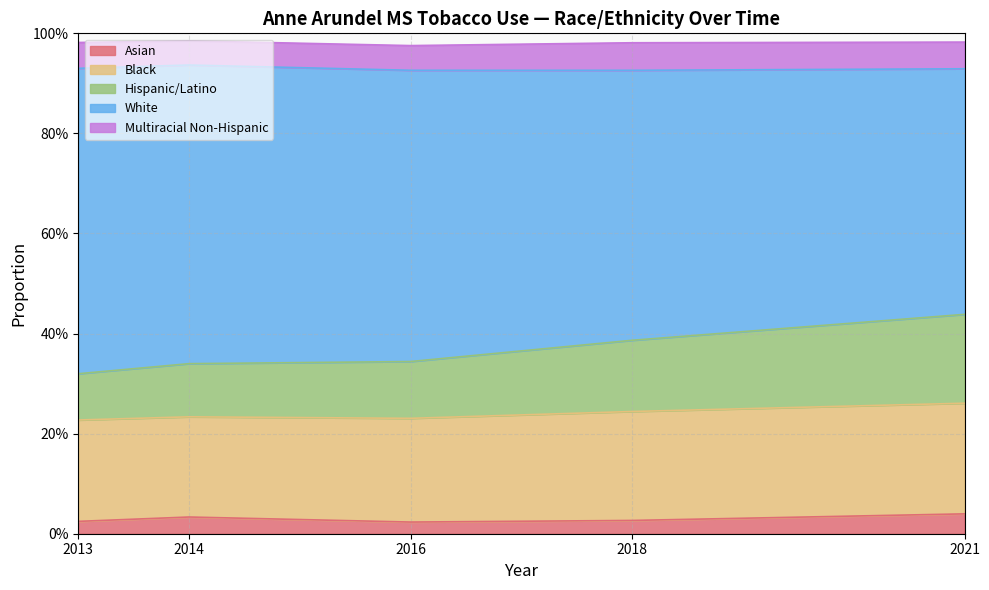

Does the chart have visible grid lines?

Yes